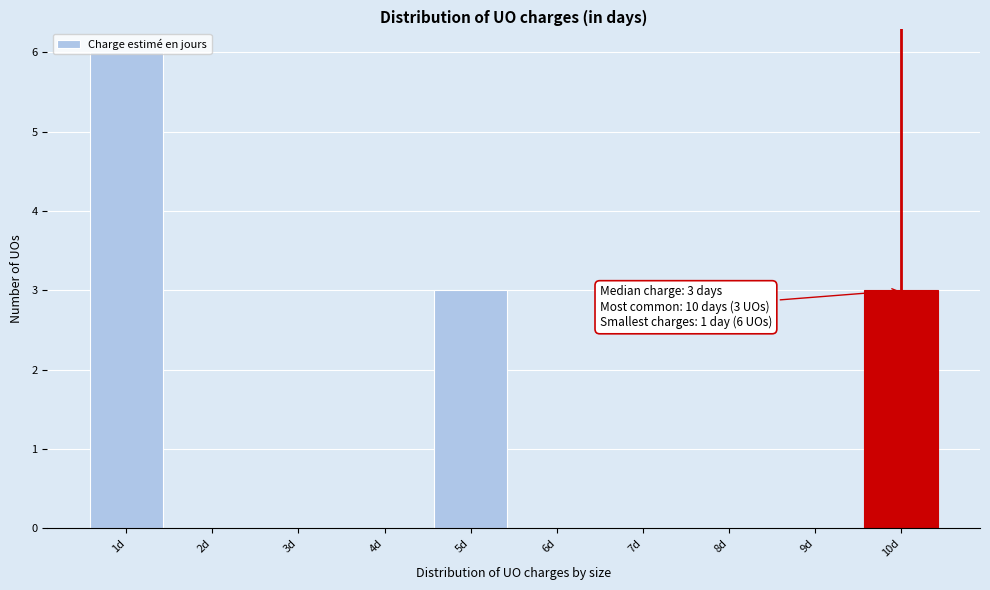

What is the maximum value shown in the chart?

6